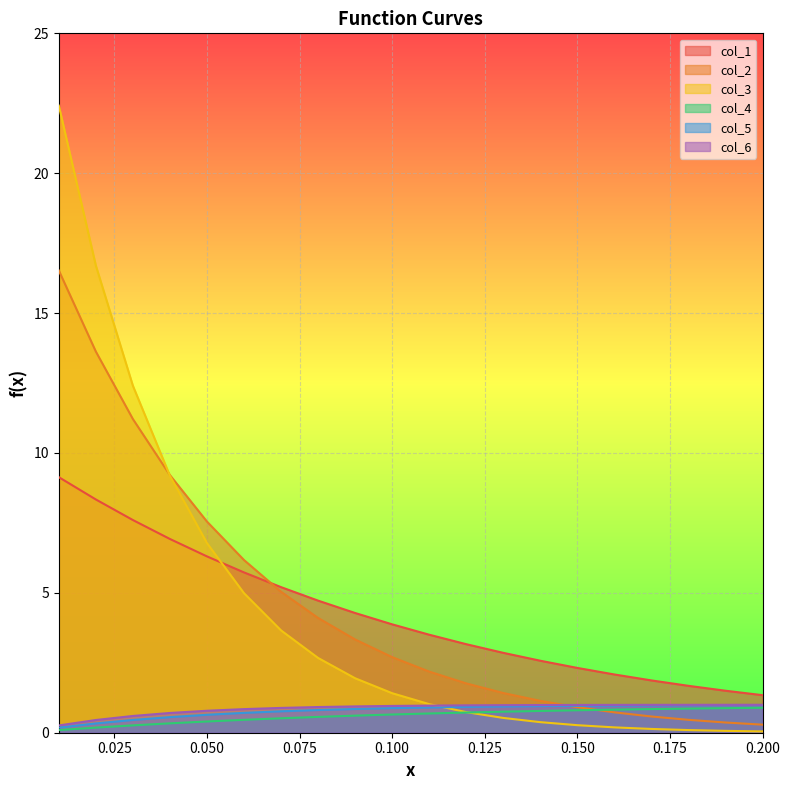

Reading left to right, list all the values displayed in this chart.

col_1: 9.1	8.3	7.6	6.9	6.3	5.7	5.2	4.7	4.3	3.9	3.5	3.2	2.9	2.6	2.3	2.1	1.9	1.7	1.5	1.3
col_2: 16.5	13.6	11.2	9.2	7.5	6.2	5.0	4.1	3.3	2.7	2.2	1.8	1.4	1.1	0.9	0.7	0.6	0.5	0.4	0.3
col_3: 22.4	16.7	12.4	9.2	6.8	5.0	3.7	2.7	1.9	1.4	1.0	0.7	0.5	0.4	0.3	0.2	0.1	0.1	0.1	0.0
col_4: 0.1	0.2	0.3	0.3	0.4	0.5	0.5	0.6	0.6	0.7	0.7	0.7	0.8	0.8	0.8	0.8	0.8	0.9	0.9	0.9
col_5: 0.2	0.3	0.5	0.6	0.6	0.7	0.8	0.8	0.8	0.9	0.9	0.9	0.9	1.0	1.0	1.0	1.0	1.0	1.0	1.0
col_6: 0.3	0.5	0.6	0.7	0.8	0.8	0.9	0.9	0.9	1.0	1.0	1.0	1.0	1.0	1.0	1.0	1.0	1.0	1.0	1.0